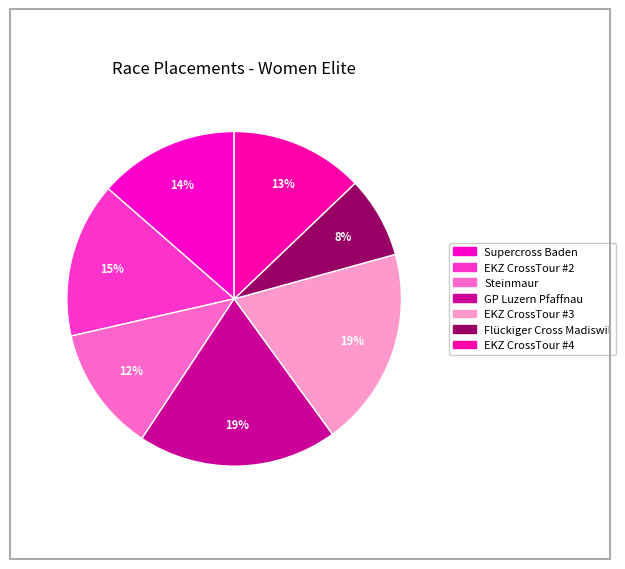

What is the change in value from Steinmaur to EKZ CrossTour #4?

+1